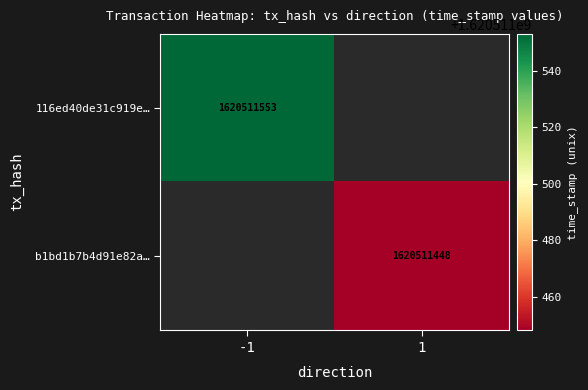

Reading left to right, extract all data points from this chart.

116ed40de31c919e169176604b883b917d7047e: direction=-1	time_stamp=1620511553
b1bd1b7b4d91e82aa6e3b4f29db77772b41a1d3: direction=1	time_stamp=1620511448